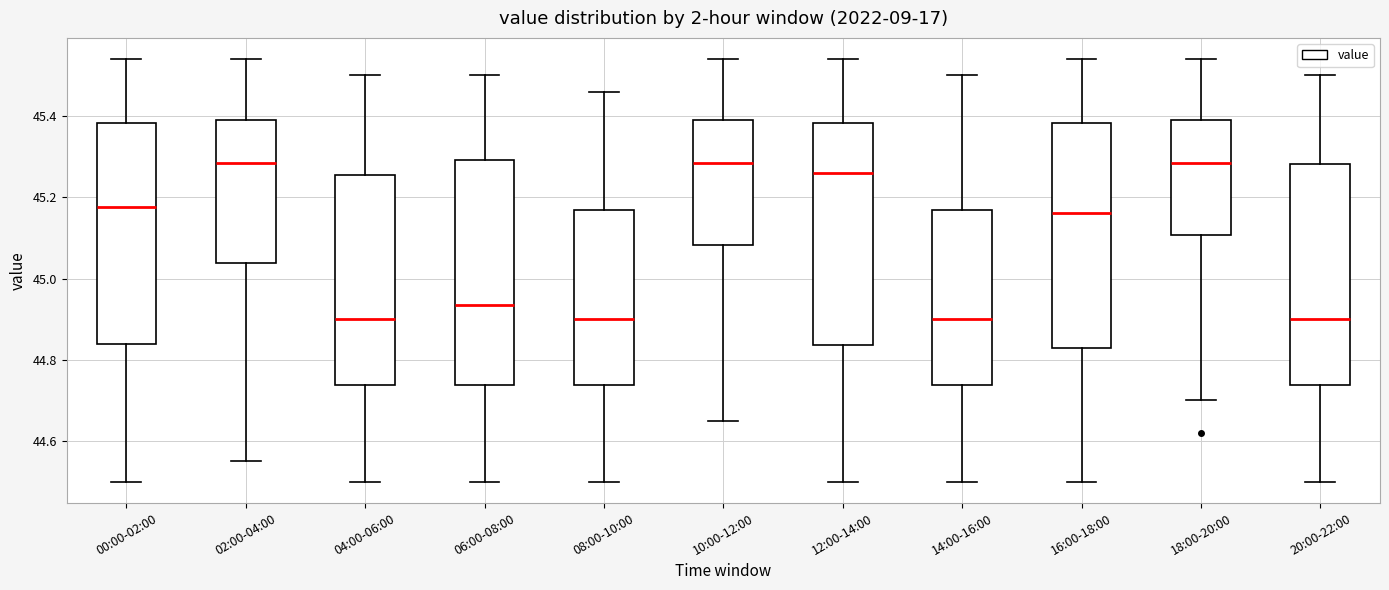

Reading left to right, transcribe this box plot: for each box, give where its median line is, the range the box spans, and where its two whiskers end, as read against the y-axis. The values are not printed on the chart, so give them approximately, as read against the axis.

00:00-02:00: median 45.18, box 44.84 to 45.38, whiskers 44.50 to 45.54
02:00-04:00: median 45.28, box 45.04 to 45.40, whiskers 44.56 to 45.54
04:00-06:00: median 44.90, box 44.74 to 45.26, whiskers 44.50 to 45.50
06:00-08:00: median 44.94, box 44.74 to 45.30, whiskers 44.50 to 45.50
08:00-10:00: median 44.90, box 44.74 to 45.16, whiskers 44.50 to 45.46
10:00-12:00: median 45.28, box 45.08 to 45.40, whiskers 44.66 to 45.54
12:00-14:00: median 45.26, box 44.84 to 45.38, whiskers 44.50 to 45.54
14:00-16:00: median 44.90, box 44.74 to 45.16, whiskers 44.50 to 45.50
16:00-18:00: median 45.16, box 44.84 to 45.38, whiskers 44.50 to 45.54
18:00-20:00: median 45.28, box 45.10 to 45.40, whiskers 44.70 to 45.54
20:00-22:00: median 44.90, box 44.74 to 45.28, whiskers 44.50 to 45.50